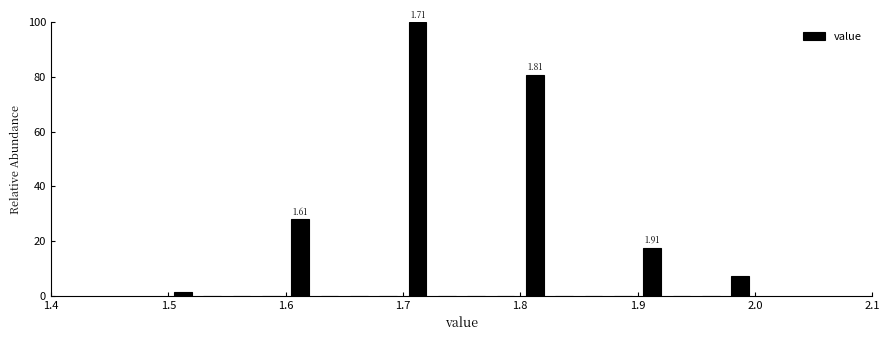

Read against the x-axis, roughly where is the centre of the tallest bar?

1.71